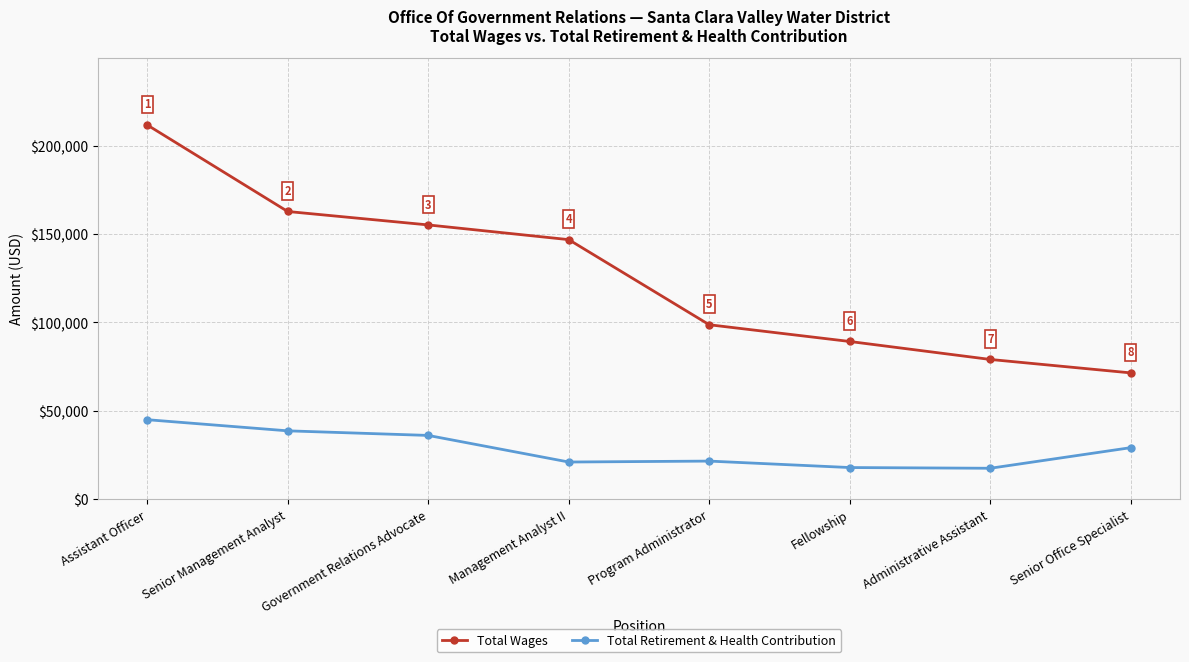

What is the total value across all series at Senior Office Specialist?

100571